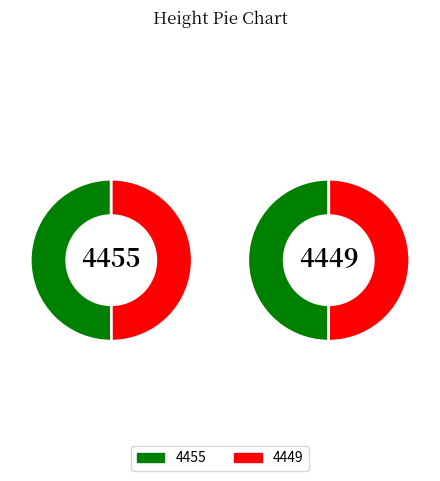

What is the ratio of the value at 4449 to the value at 4455?

1.0